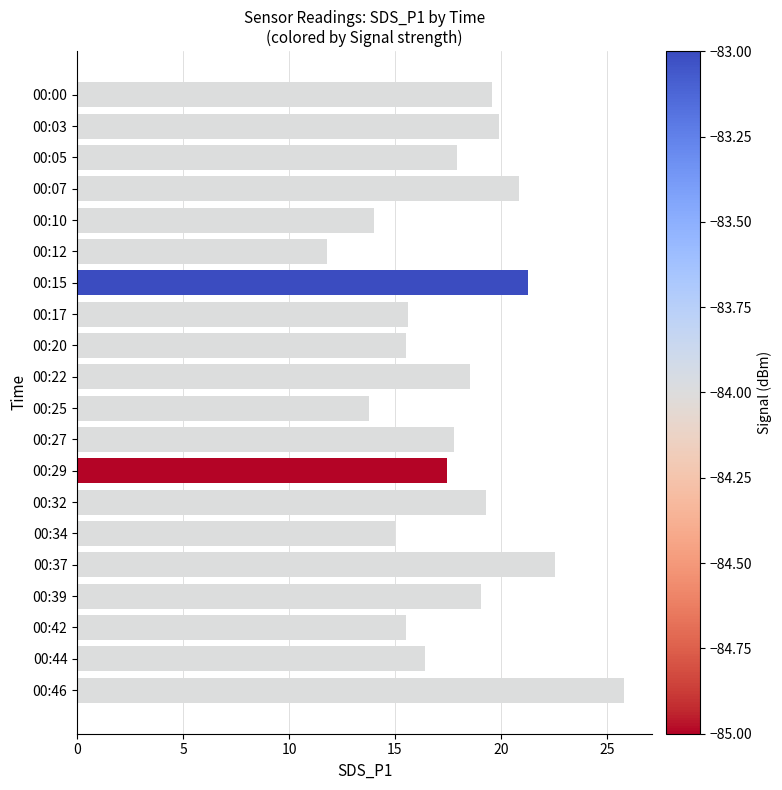

What is the difference between the second highest and second lowest values?

8.8